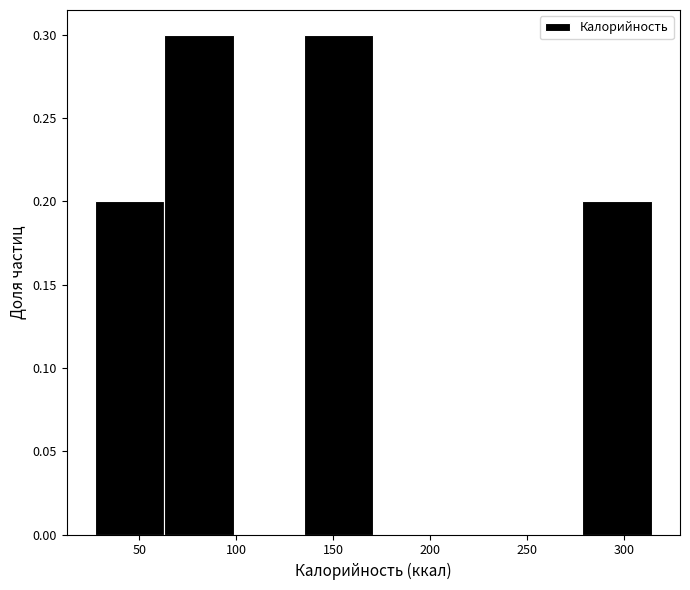

Reading left to right, list every bar in this chart as the range it spans on the x-axis followed by its height. Neither the bar edges nor the heights are printed on the chart, so give them approximately, as read against the axes.

25 to 65: 0.2
65 to 100: 0.3
100 to 135: 0
135 to 170: 0.3
170 to 205: 0
205 to 245: 0
245 to 280: 0
280 to 315: 0.2